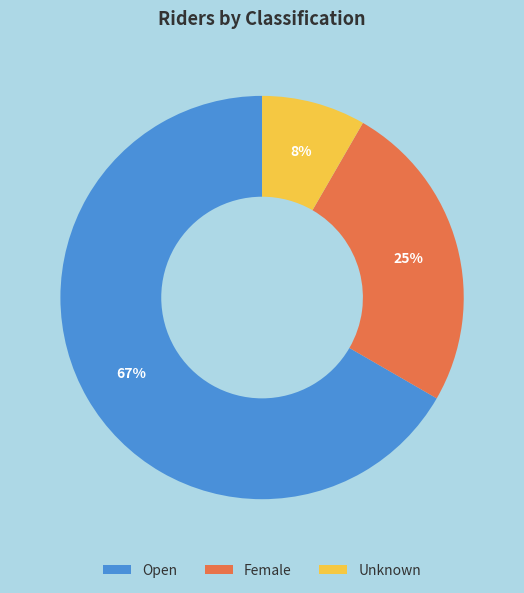

What is the smallest slice in the pie chart?

Unknown